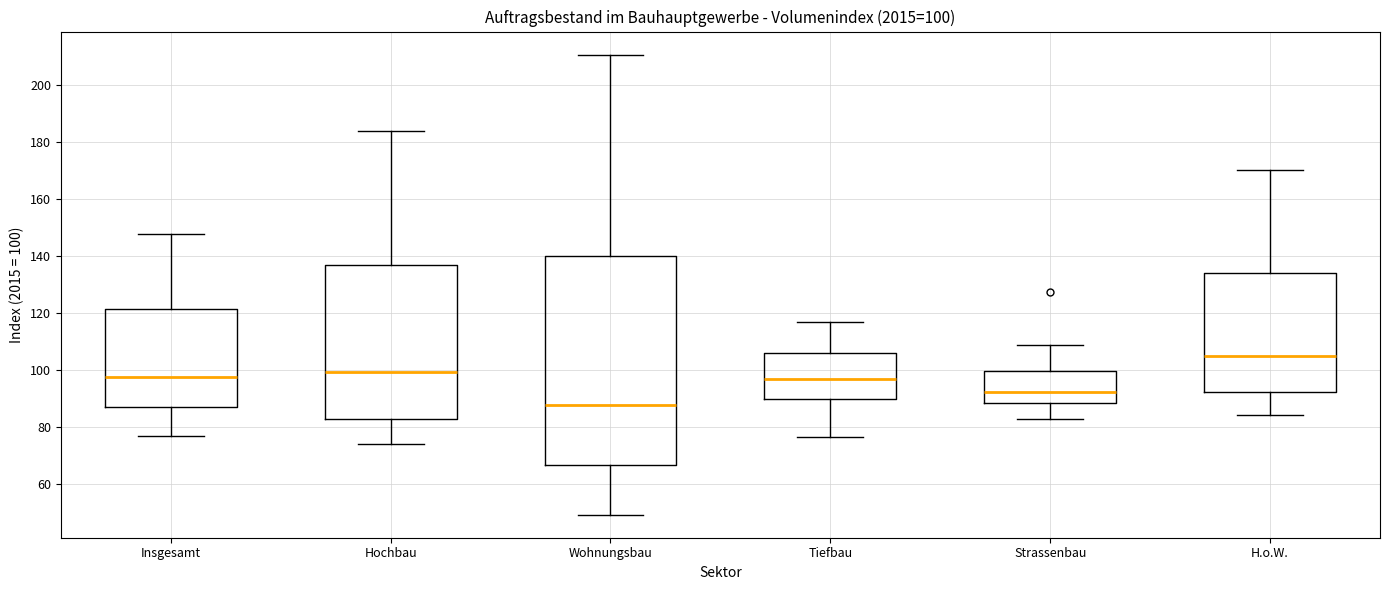

Which box's median line is the lowest?

Wohnungsbau